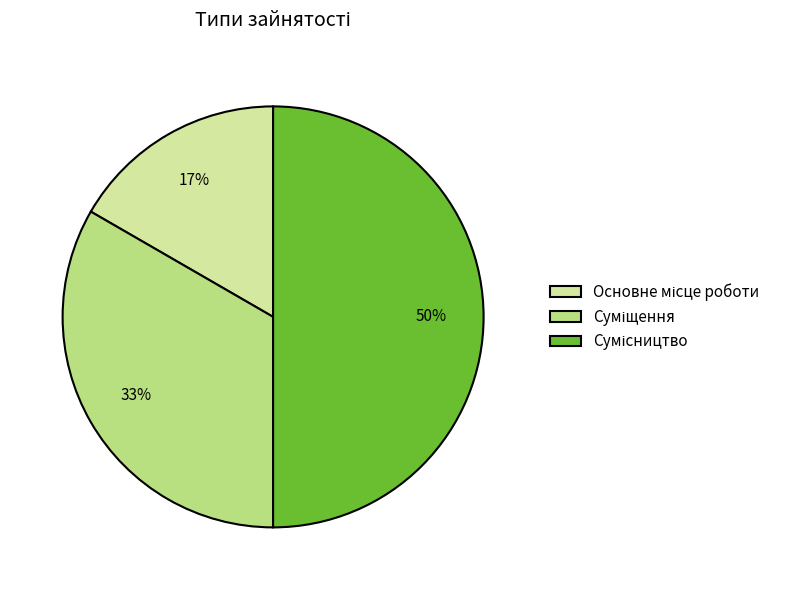

To the nearest percent, what is the average slice percentage?

33%